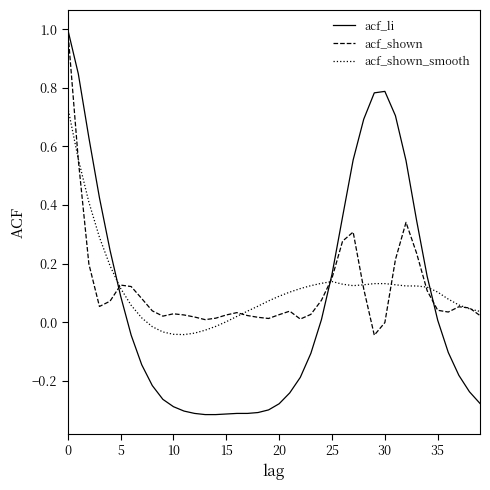

Which series has the widest spread of values?

acf_li